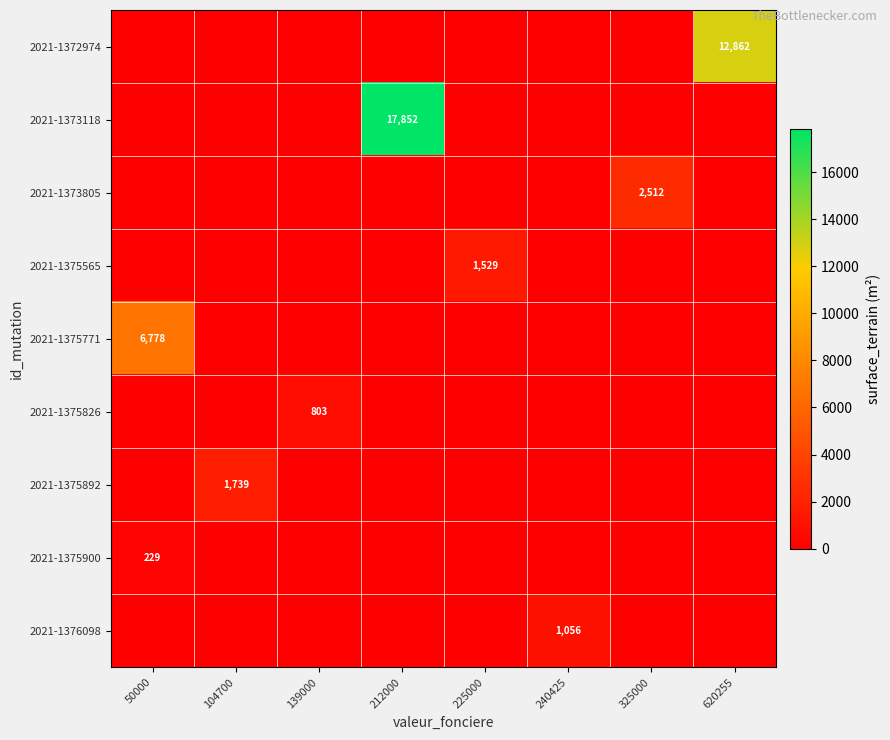

What is the total value across all series at 325000?

2512